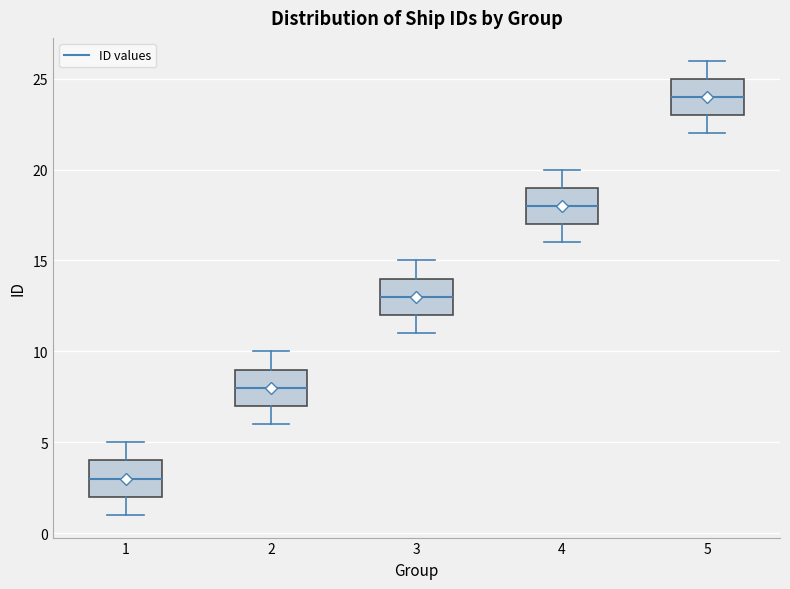

Which box's median line is the lowest?

1